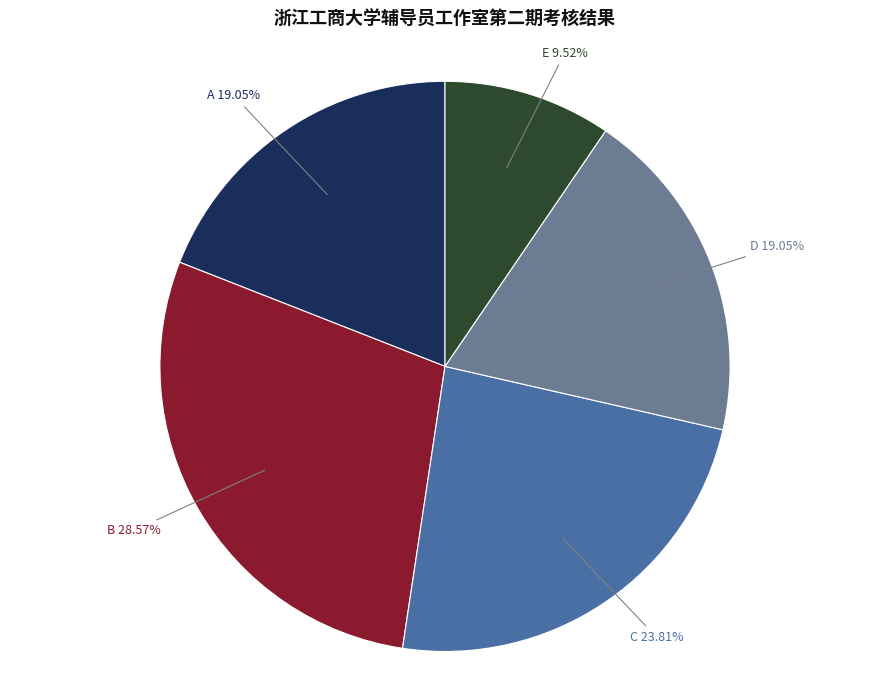

Which slice is the smallest?

E